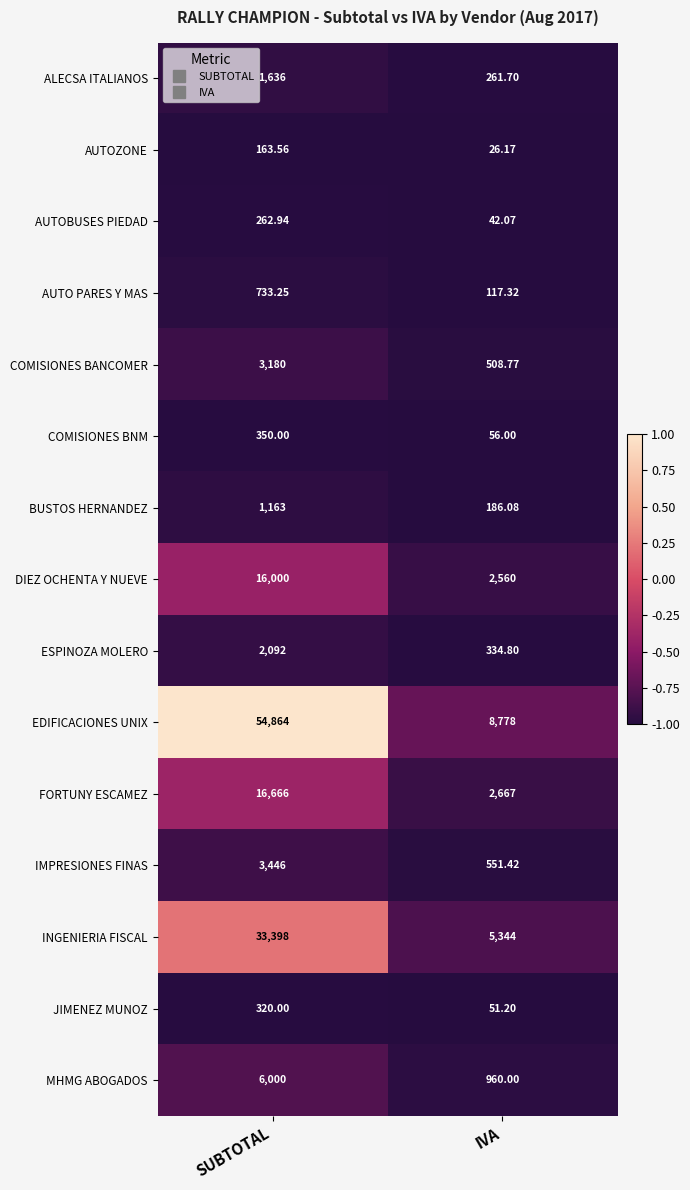

Which series changed the most between SUBTOTAL and IVA?

EDIFICACIONES UNIX